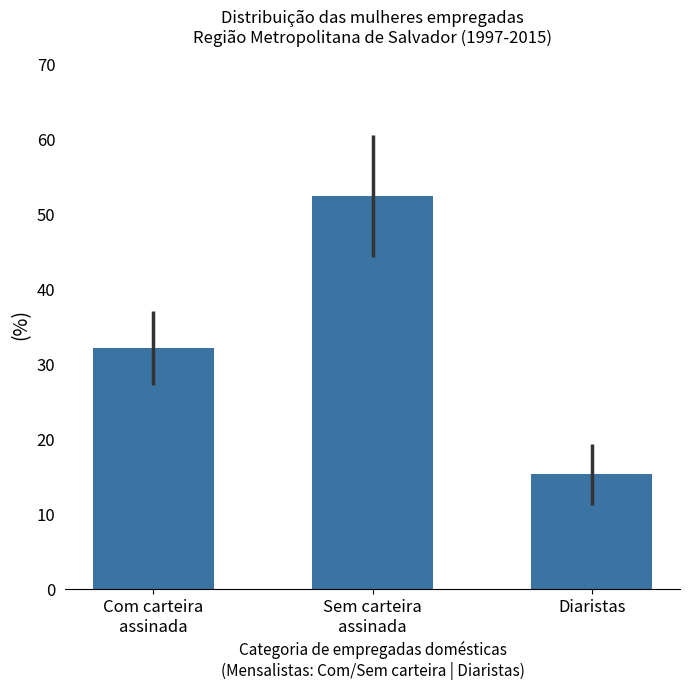

How many data points are less than 32?

1